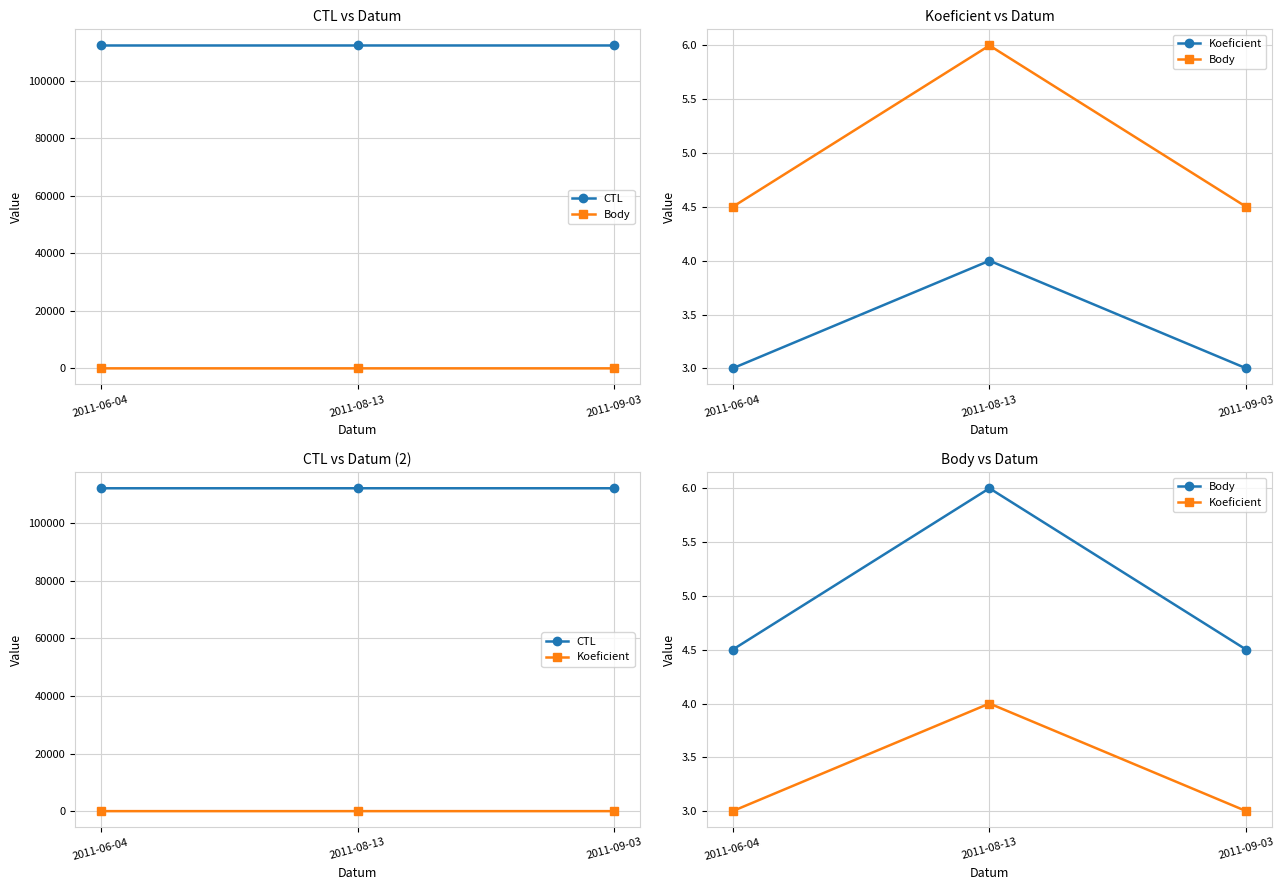

Which series has the largest total across all categories?

CTL